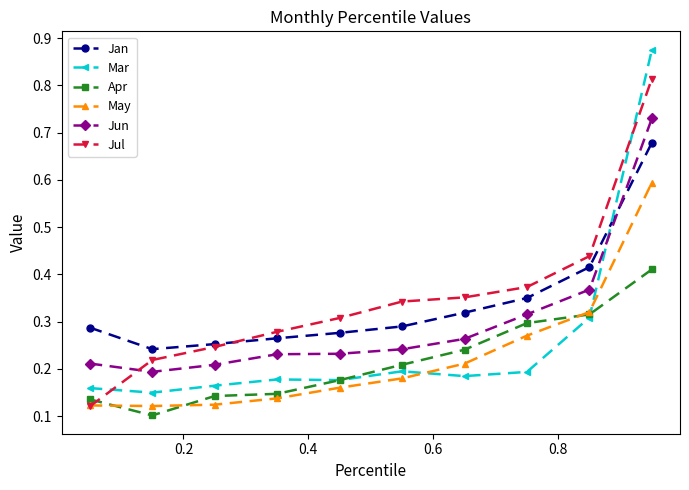

True or false: Apr and Jul intersect in this chart.

True